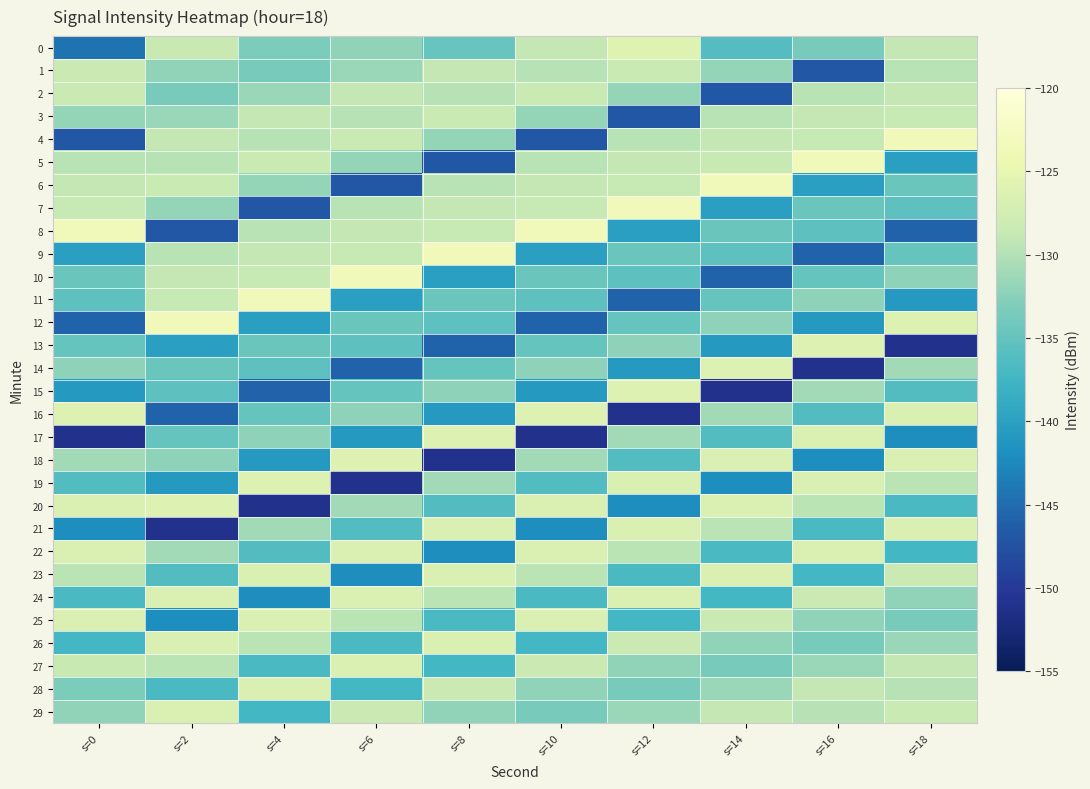

What is the spread (max minus min) of values at s=16?

27.8